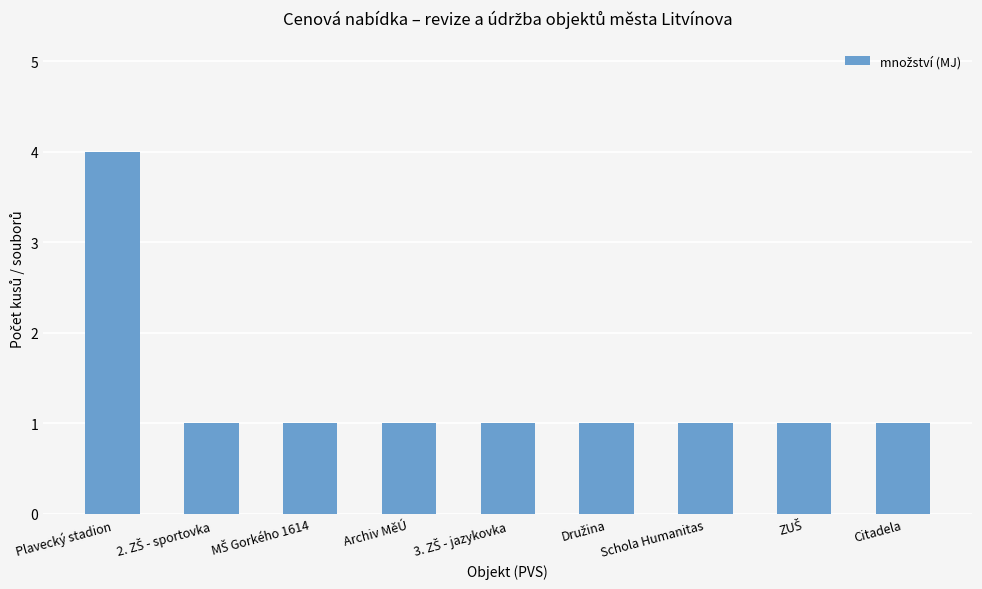

Count the values in the range 1 to 2.

8